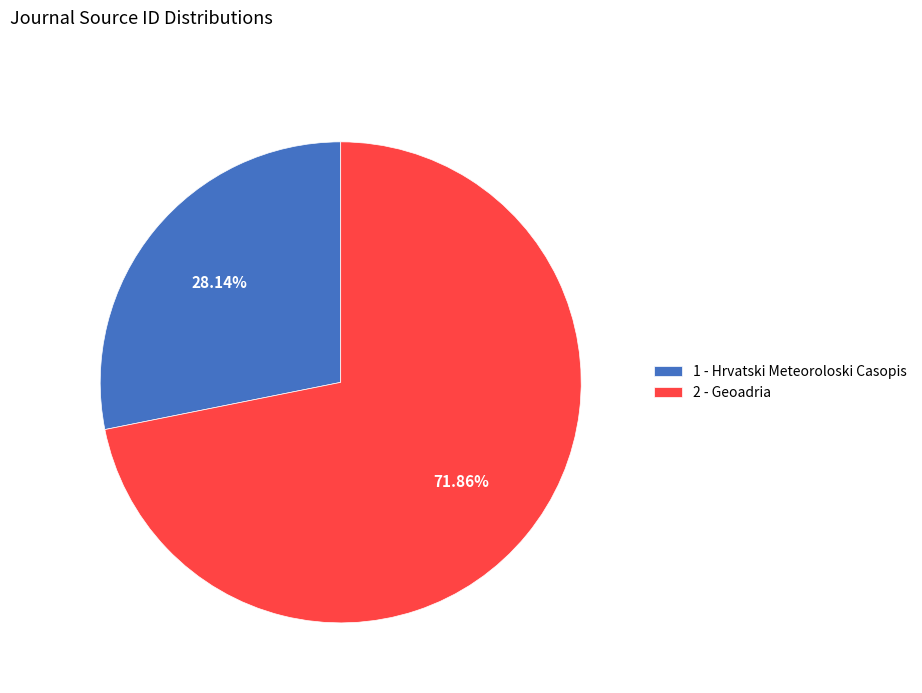

Combined, what portion of the pie is 2 - Geoadria and 1 - Hrvatski Meteoroloski Casopis?

100.0%